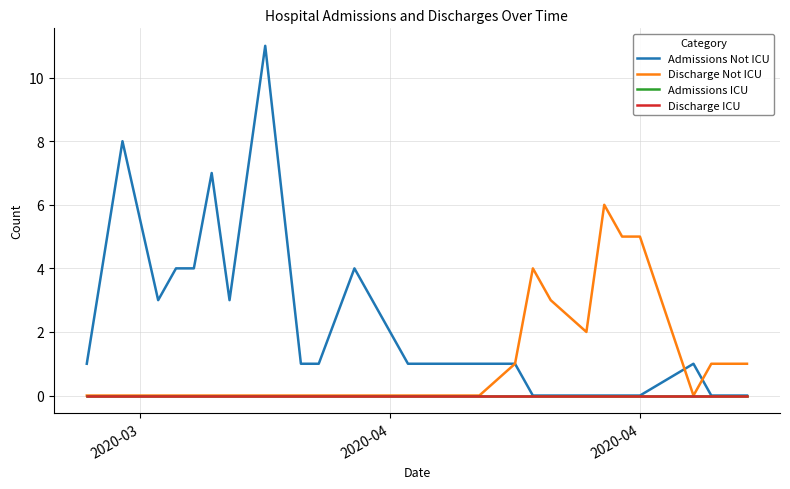

Is this an area chart (filled region under the line)?

No